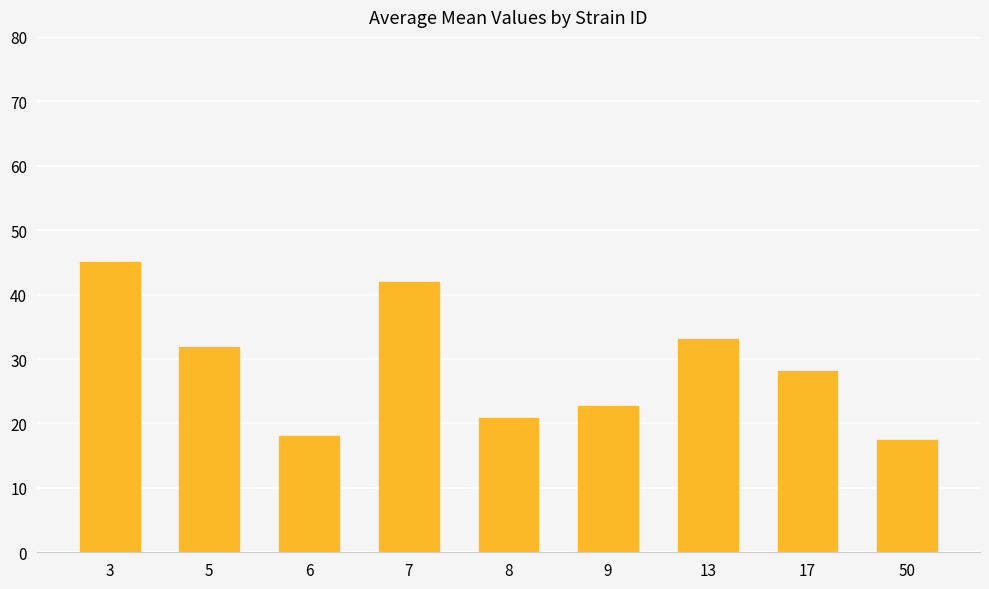

The value at 6 is 18.0. True or false?

True